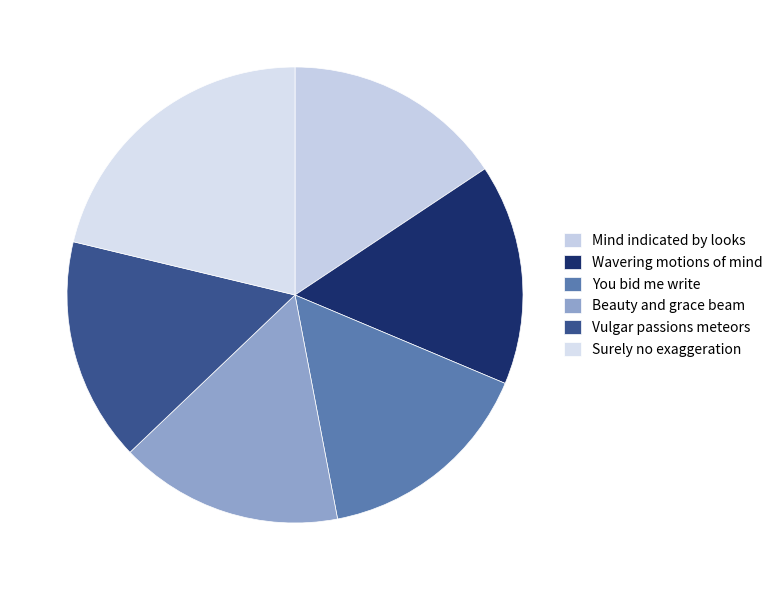

How many segments does this pie chart have?

6